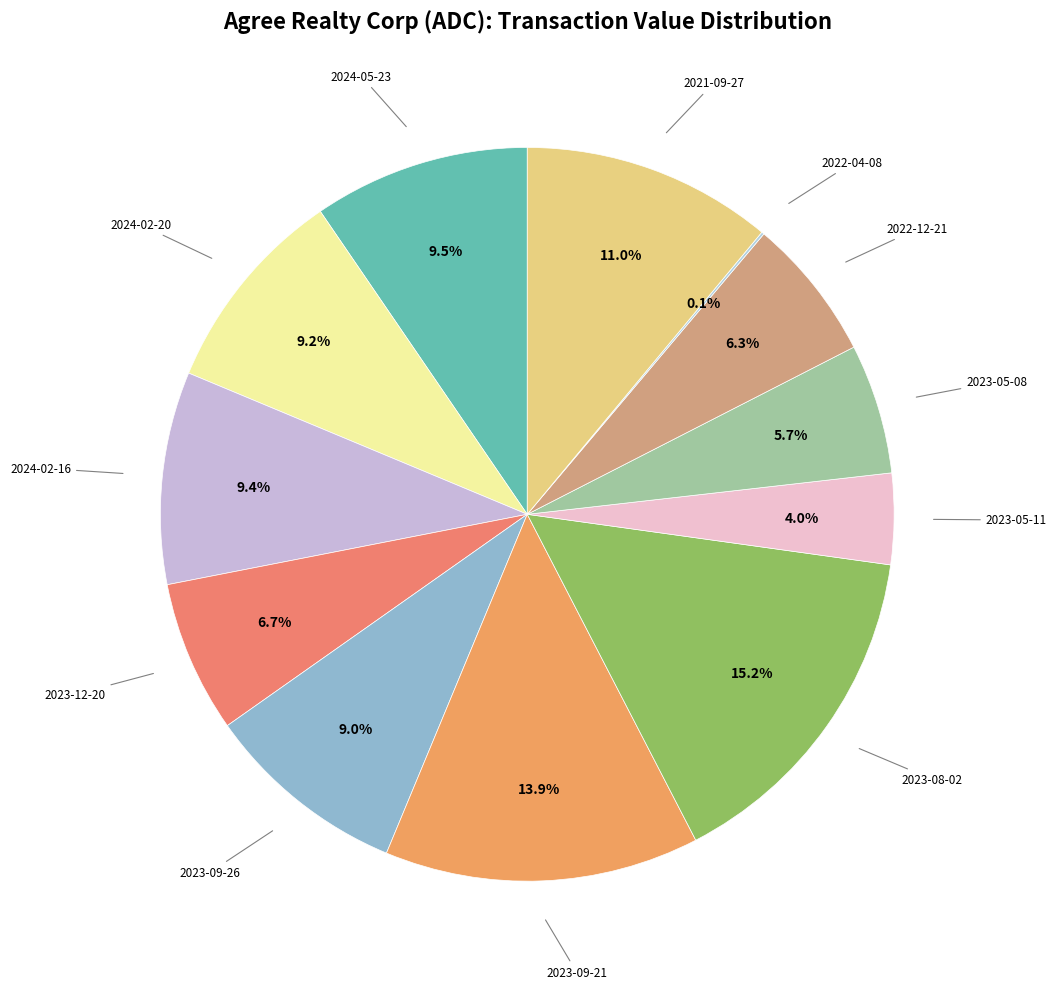

Which category has the biggest portion of the pie?

2023-08-02